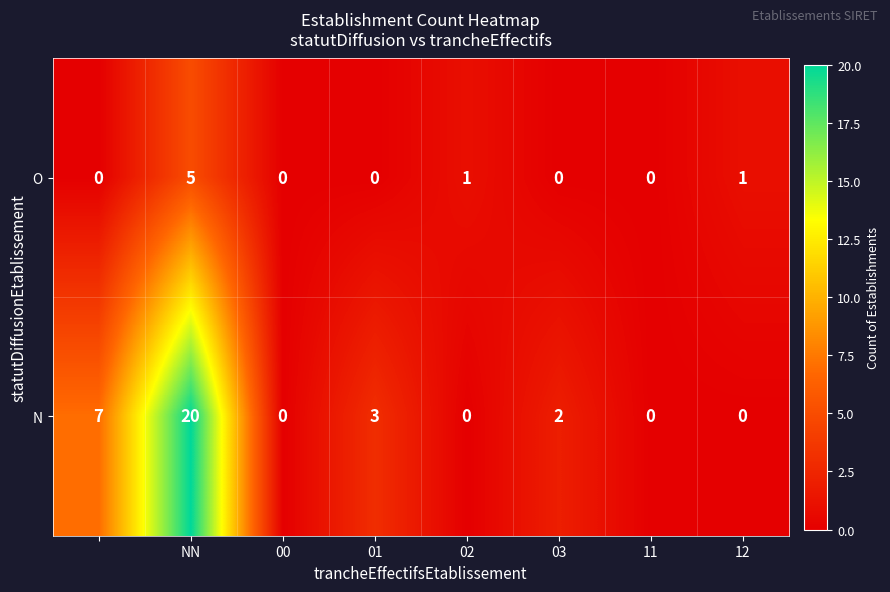

Reading left to right, transcribe all the data shown in this chart.

O: 0	5	0	0	1	0	0	1
N: 7	20	0	3	0	2	0	0